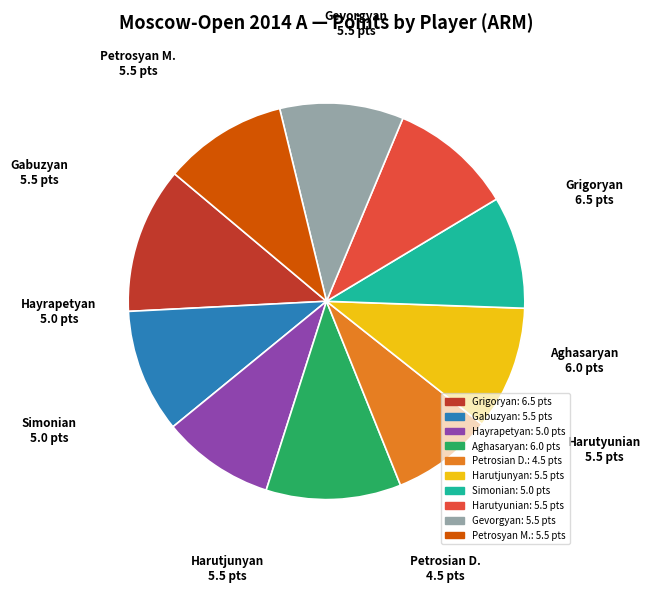

Is there a majority slice in this chart?

No